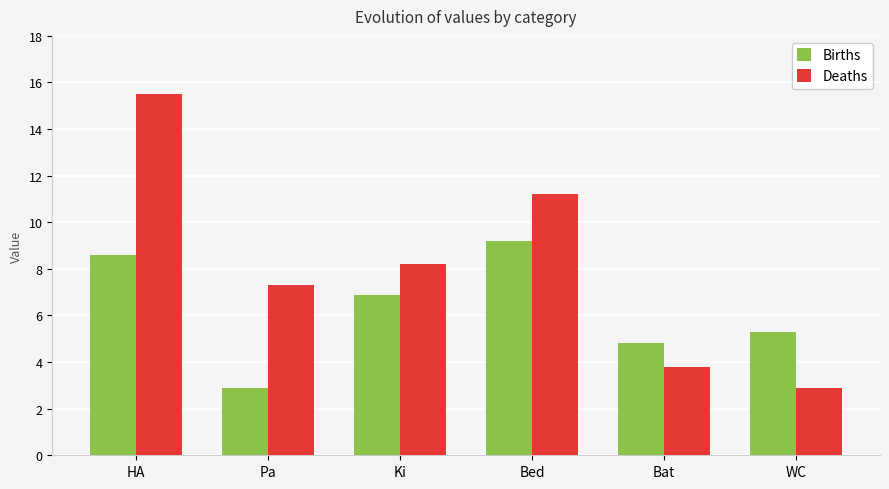

What are all the series names shown in the legend?

Births, Deaths